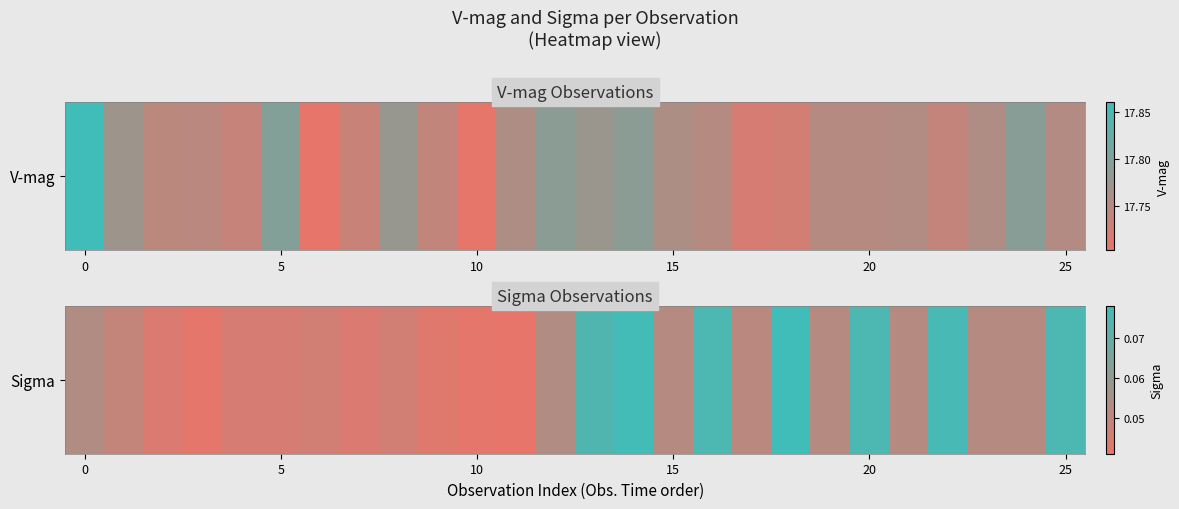

Where is the data nearest to the value 0?

11